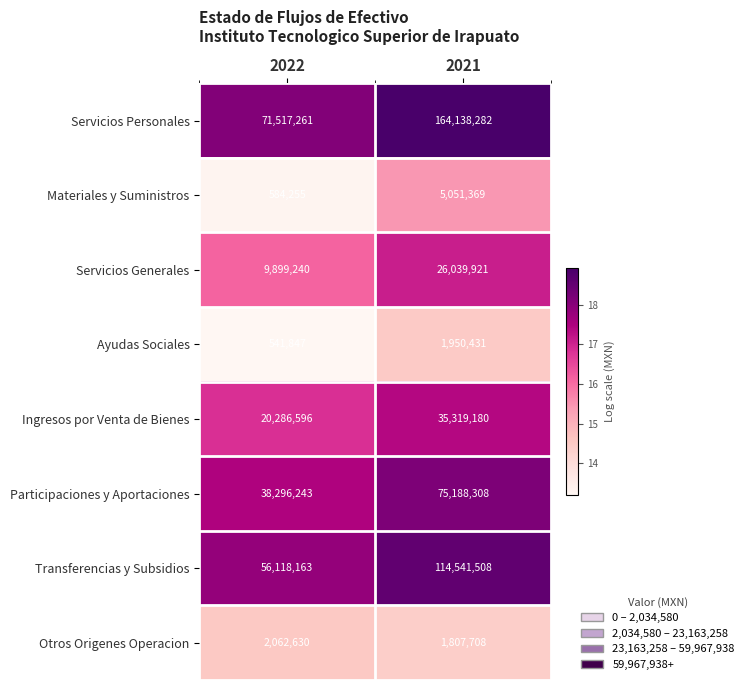

True or false: Ayudas Sociales has a value of 1950431 at 2021.

True